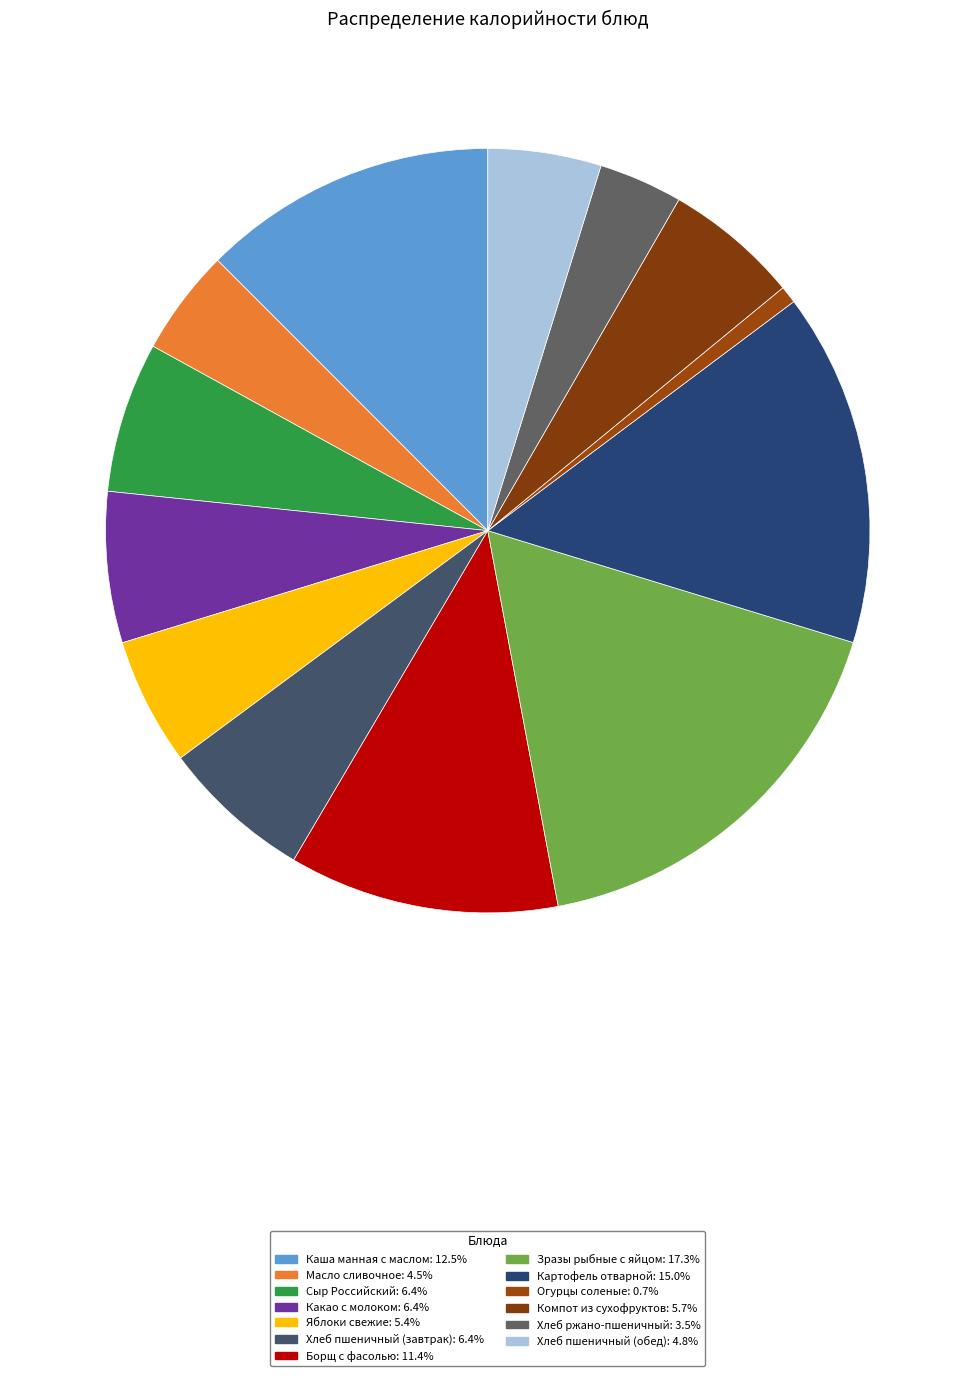

Count the number of slices in the pie.

13